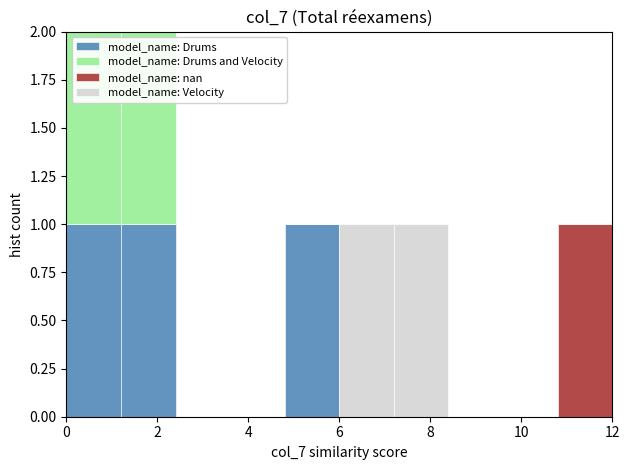

Reading left to right, list every stacked bar in this chart as the range it spans on the x-axis followed by its total height. The values are not printed on the chart, so give them approximately, as read against the axis.

0.0 to 1.2: 2
1.2 to 2.4: 2
2.4 to 3.6: 0
3.6 to 4.8: 0
4.8 to 6.0: 1
6.0 to 7.2: 1
7.2 to 8.4: 1
8.4 to 9.6: 0
9.6 to 10.8: 0
10.8 to 12.0: 1